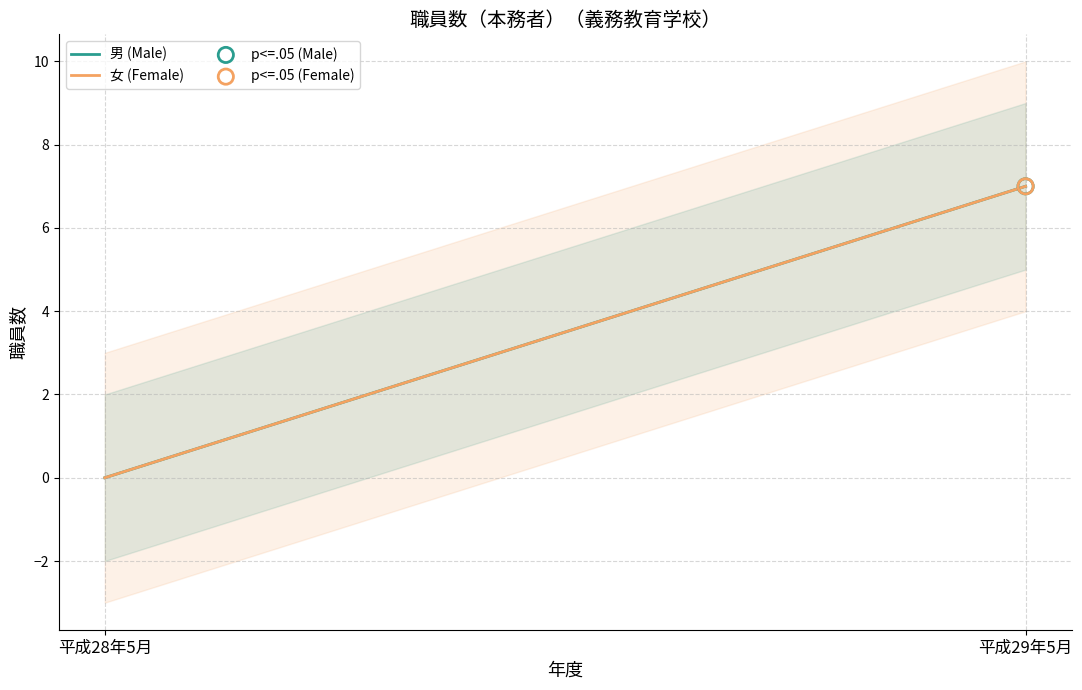

Which series reaches the maximum Y coordinate?

男 (Male)